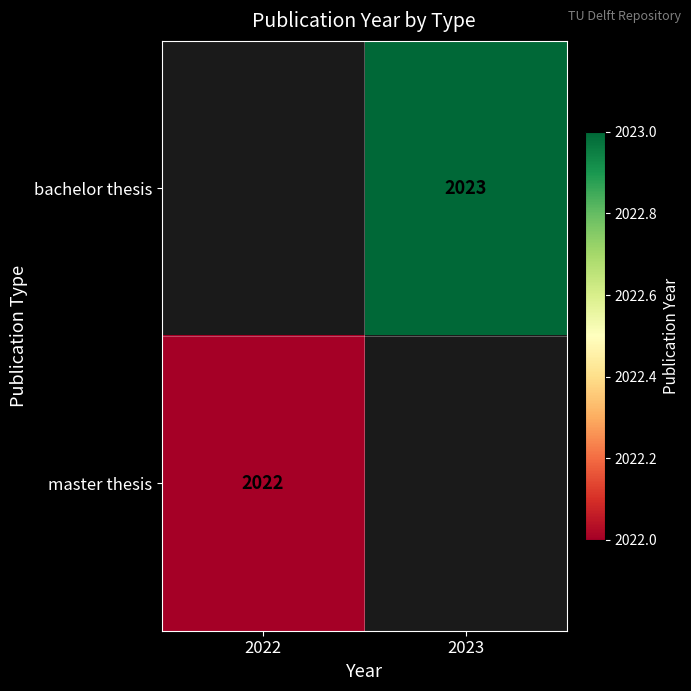

What is the total value across all series at 2023?

2023